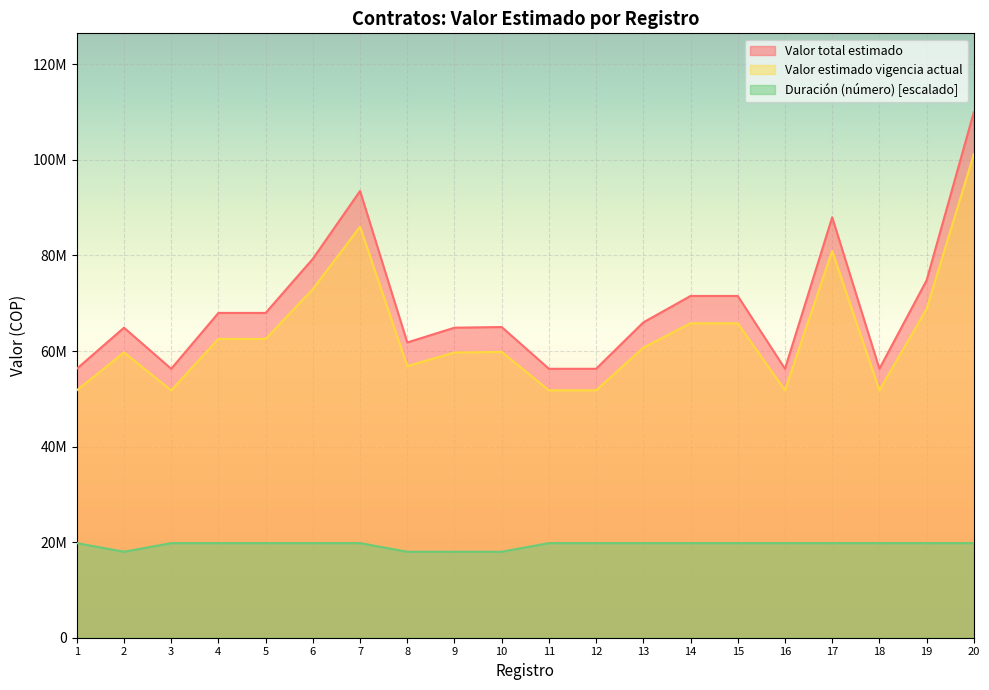

What is the difference between the maximum and minimum values in the Valor estimado vigencia actual series?

49415555.2